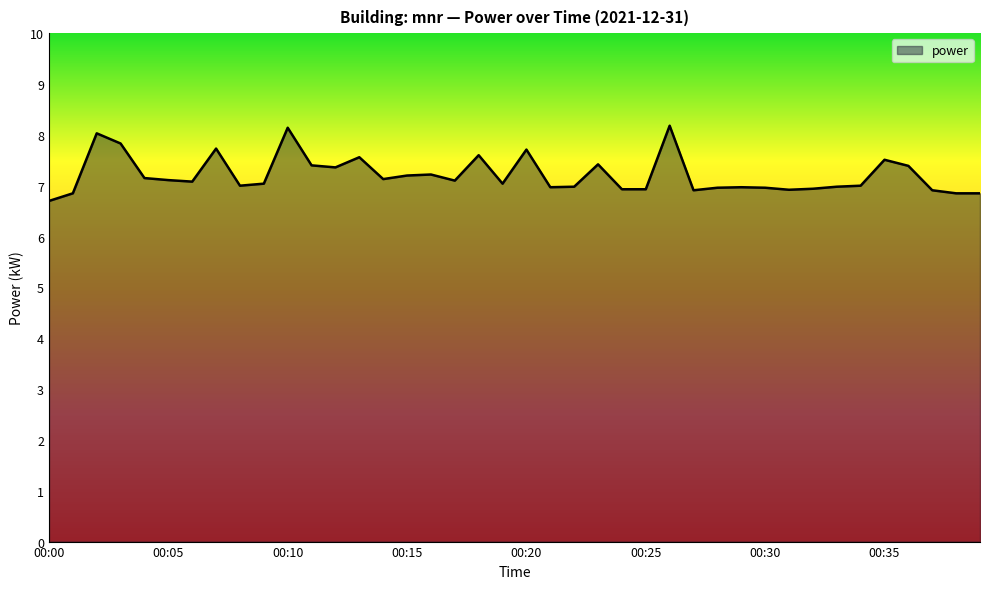

What is the difference between the maximum and minimum values?

1.5